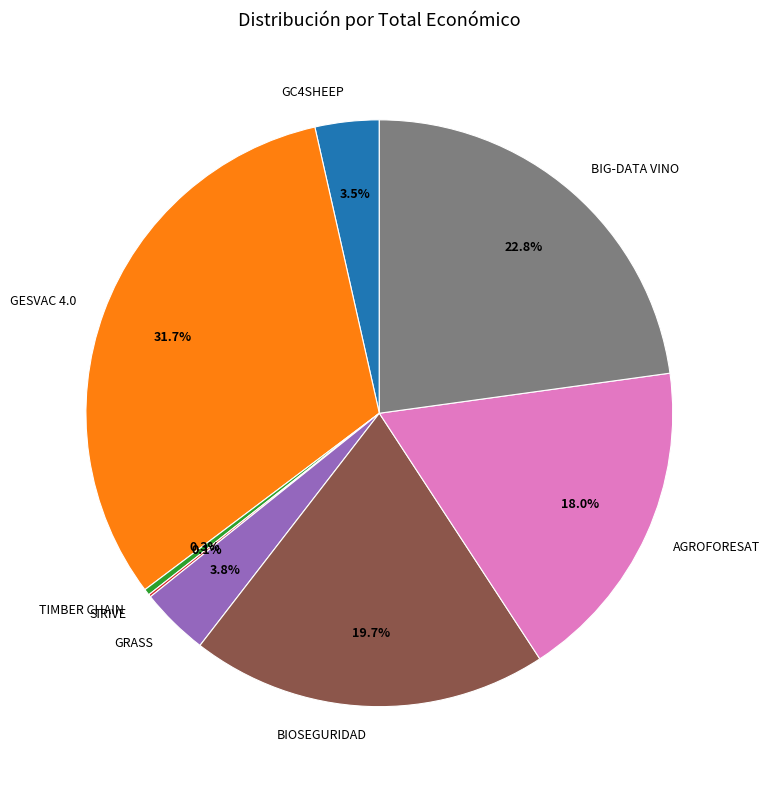

To the nearest percent, what portion does BIG-DATA VINO represent?

23%